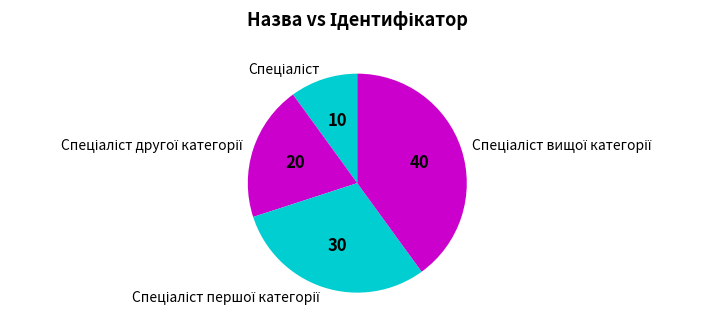

Is there a majority slice in this chart?

No